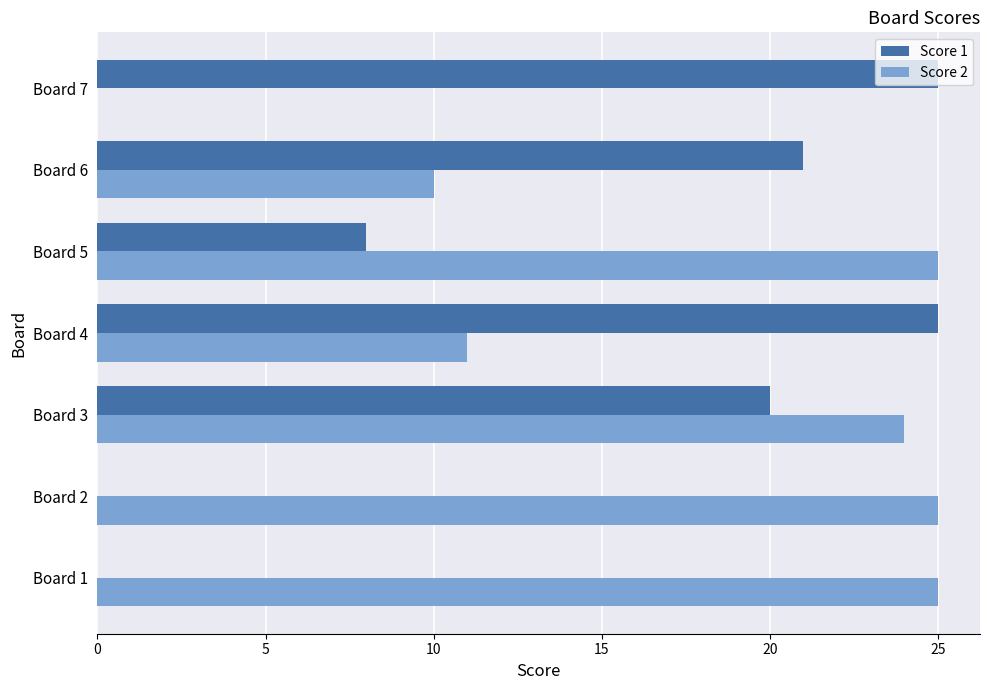

What is the sum of the Score 2 values at Board 7 and Board 5?

25